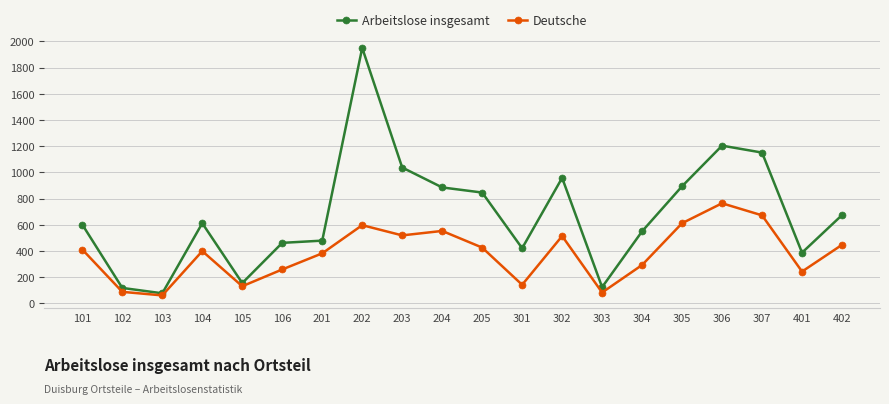

What is the difference between the maximum and minimum values in the Deutsche series?

703